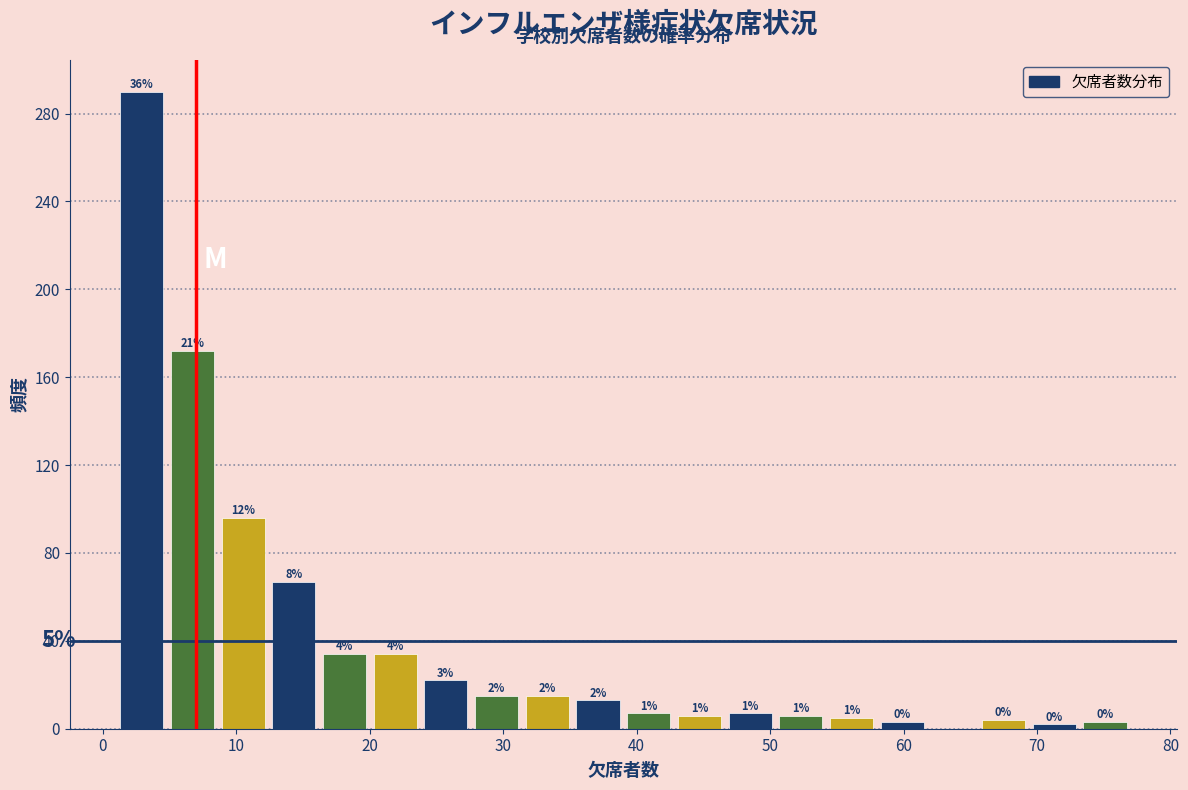

Read against the x-axis, roughly where is the centre of the tallest bar?

3